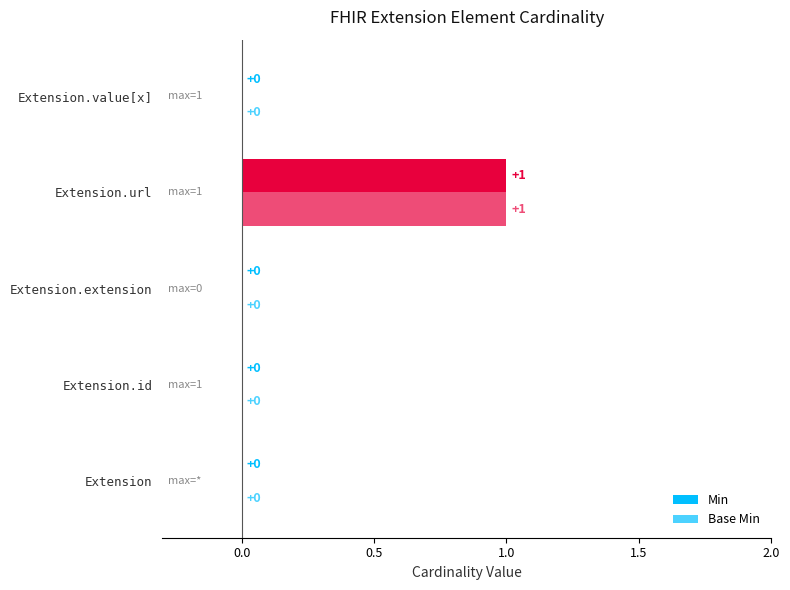

Count the Base Min values in the range 0 to 1.

5